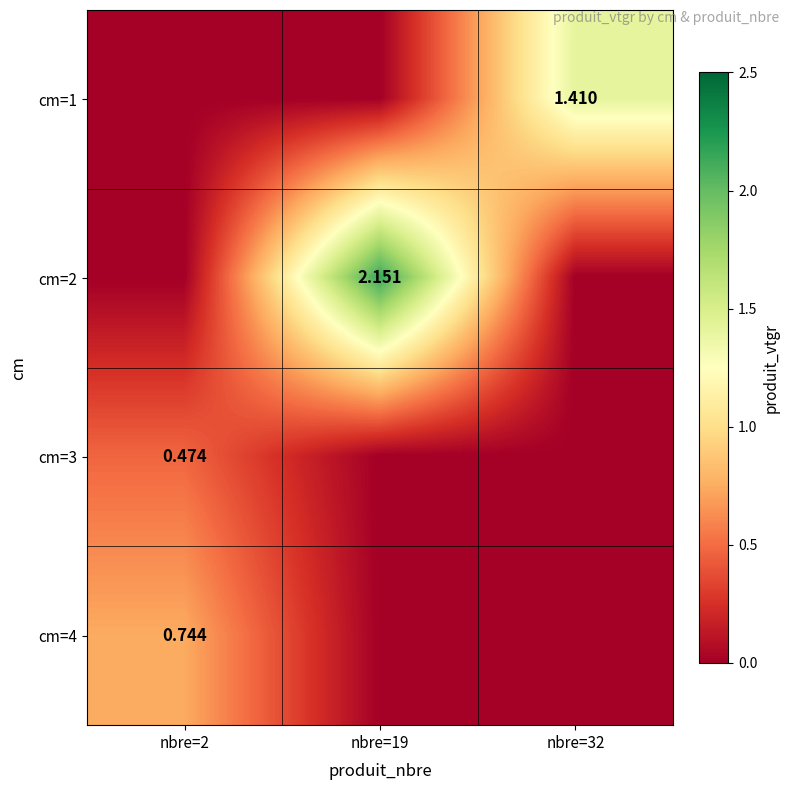

At which category is the sum across all series the highest?

nbre=19